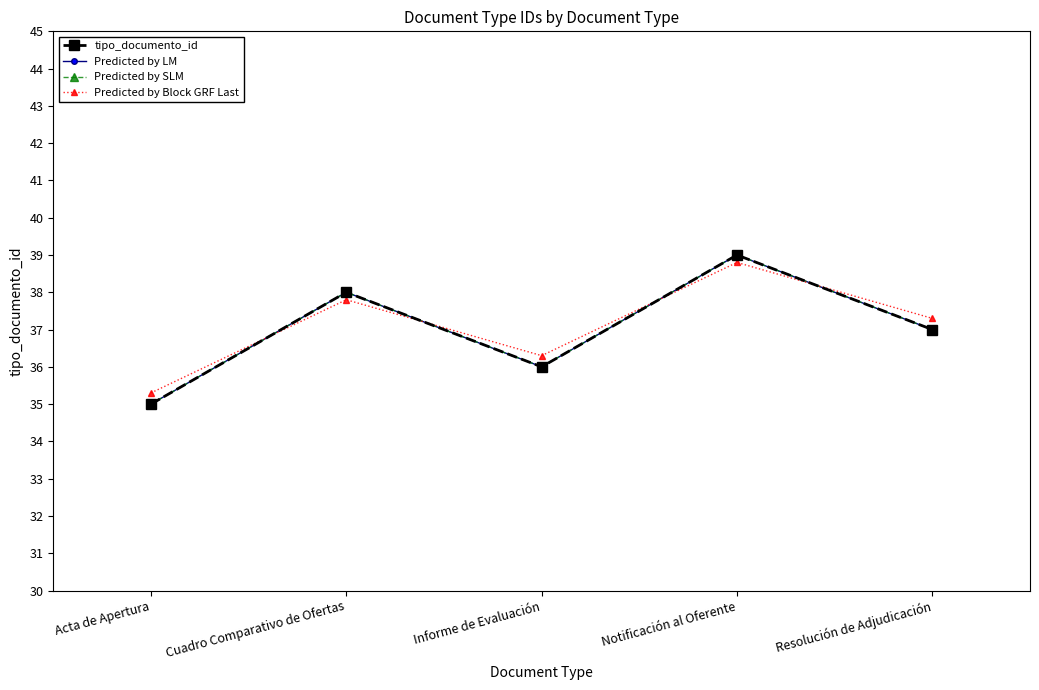

How many lines are shown in the chart?

4